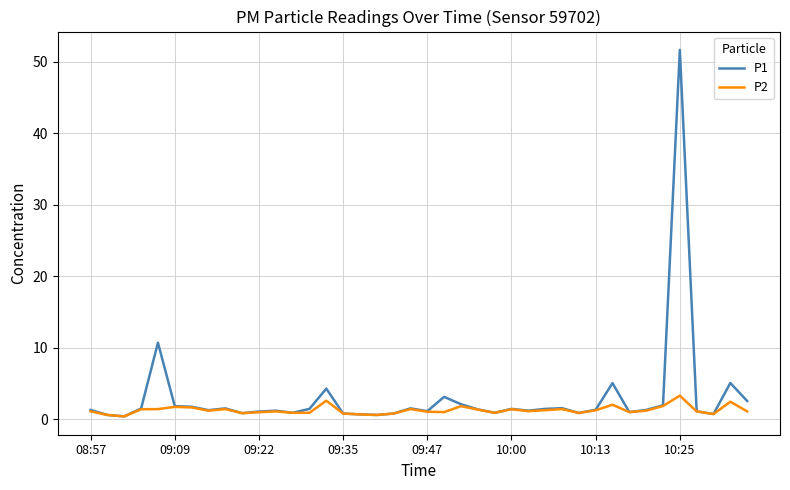

Which series has the largest total across all categories?

P1